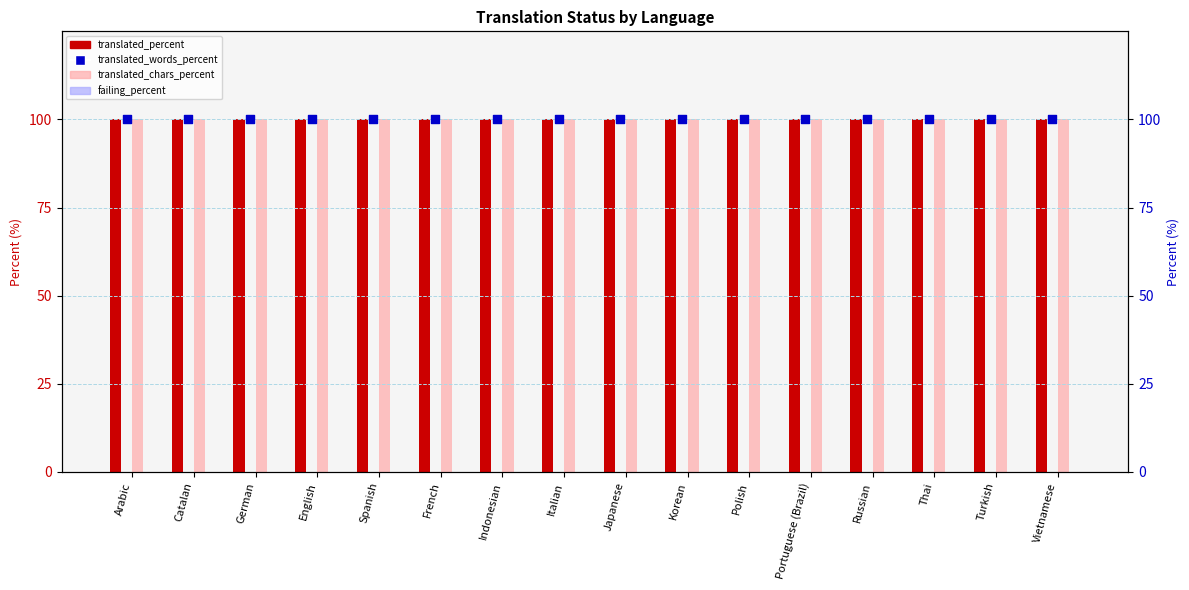

What are all the series names shown in the legend?

translated_percent, translated_chars_percent, failing_percent, translated_words_percent